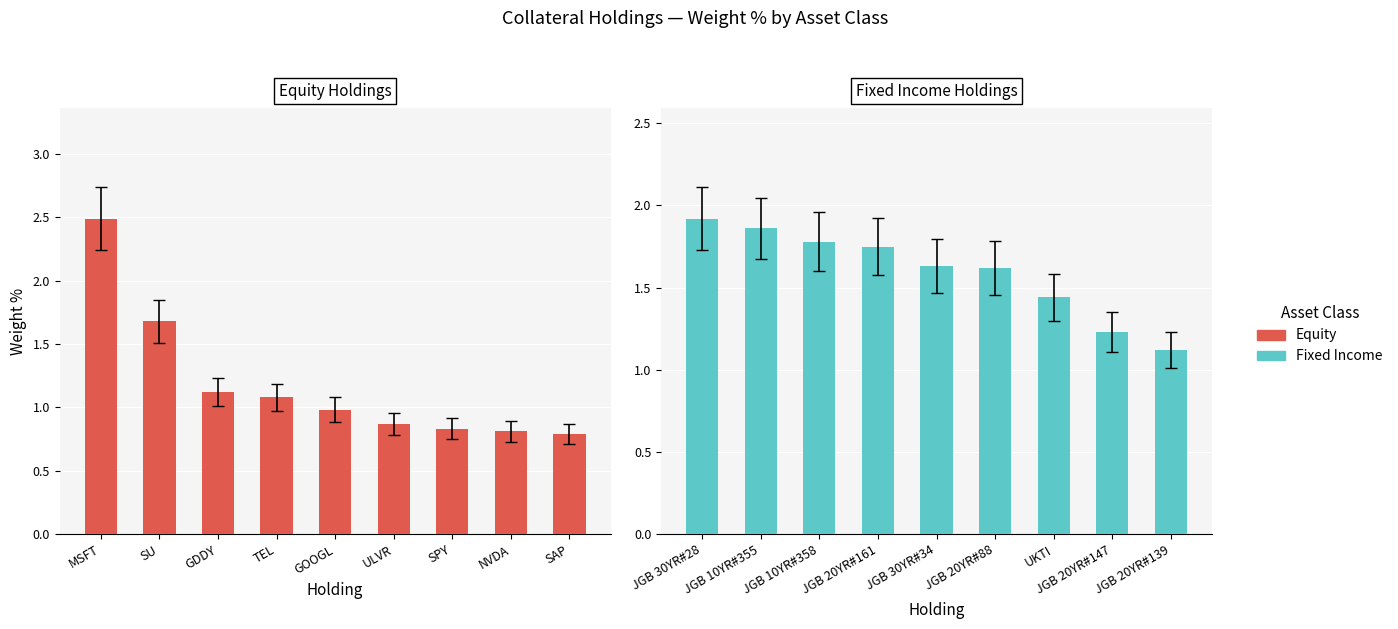

Is the value of Equity Holdings at SU greater than the value of Fixed Income Holdings at NVDA?

Yes